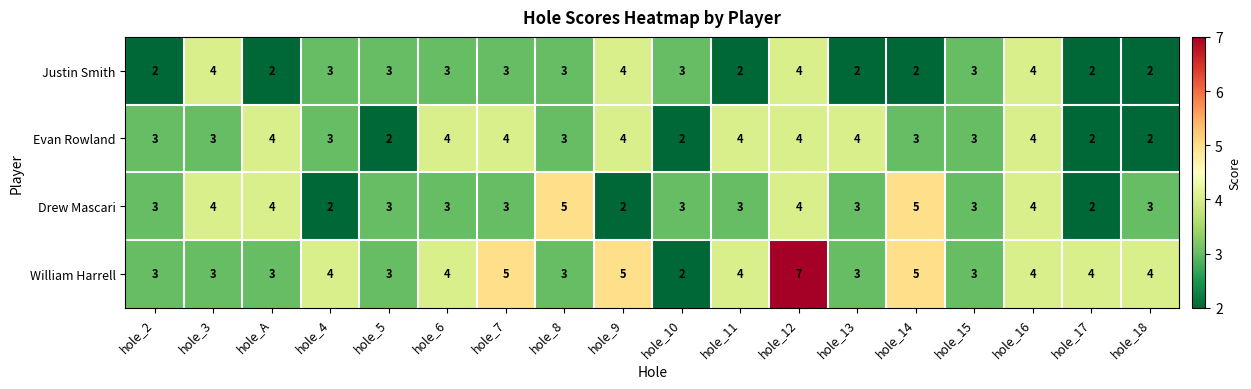

What is the sum of all William Harrell values?

69